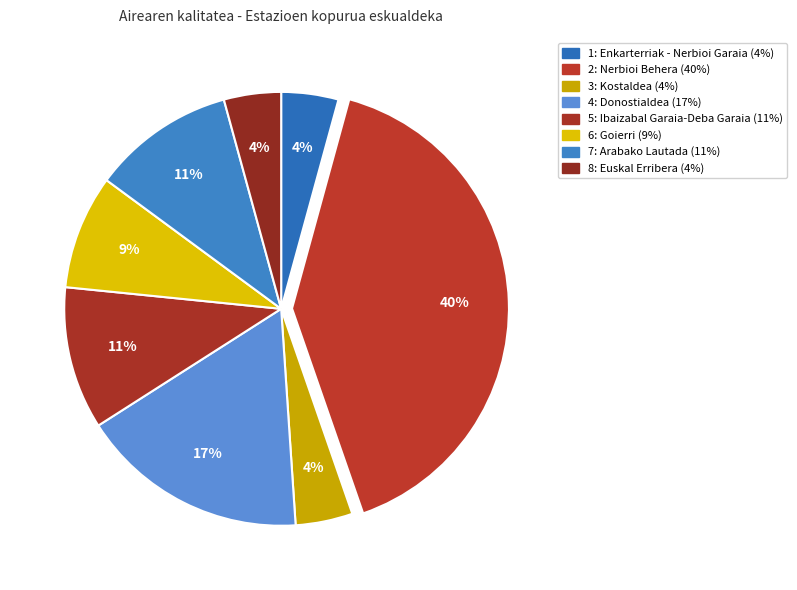

How many segments does this pie chart have?

8